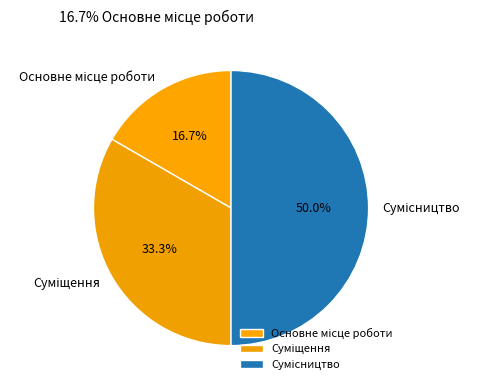

True or false: Сумісництво accounts for 57% of the total.

False